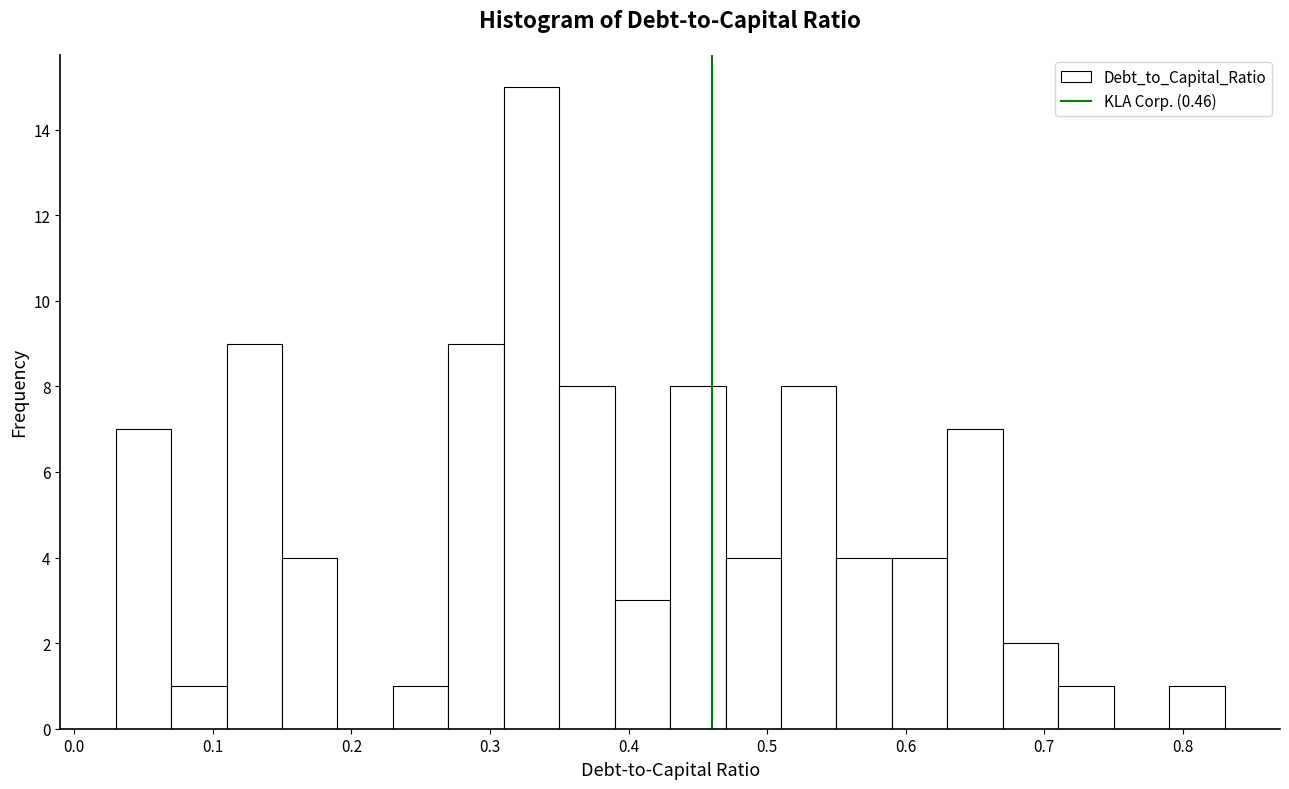

What is the height of the bar covering 0.03 to 0.07 on the x-axis? The values are not printed on the chart, so give them approximately, as read against the axis.

7